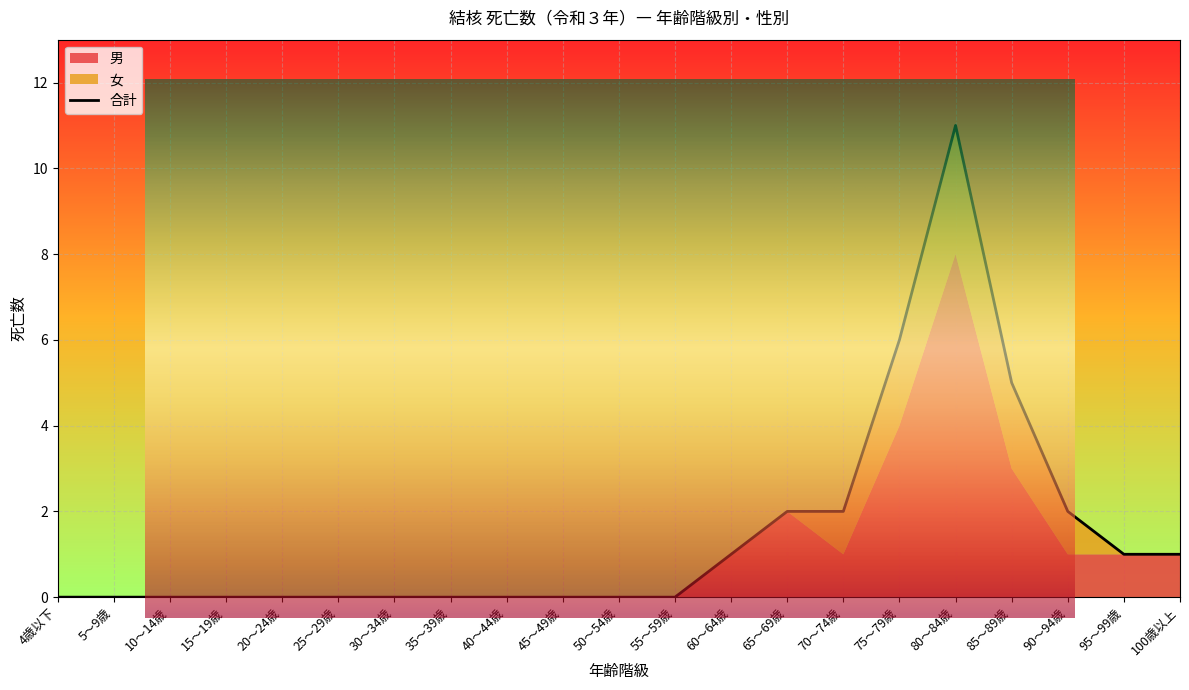

True or false: 男 and 女 cross at least once.

False